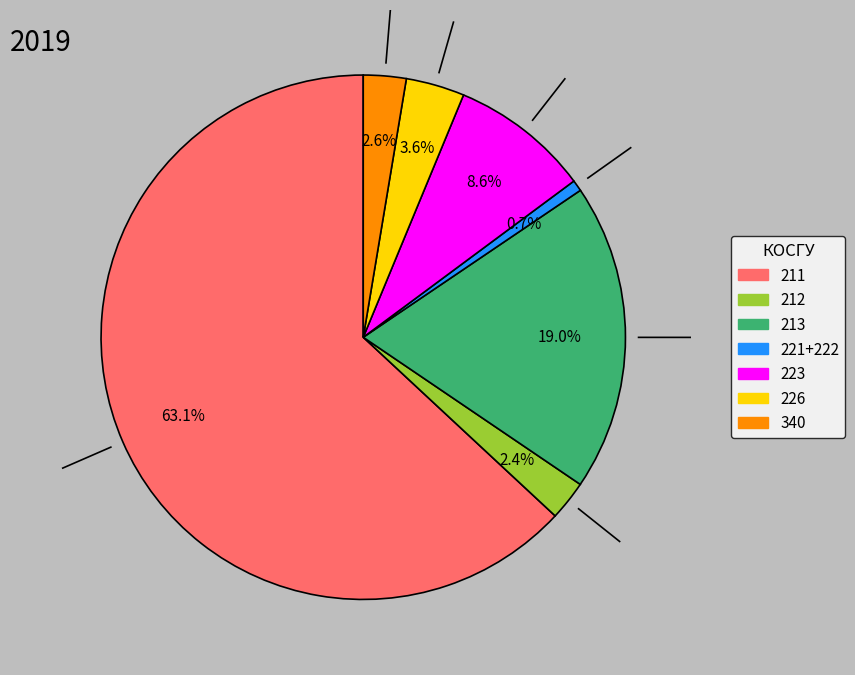

Does any single category account for the majority?

Yes